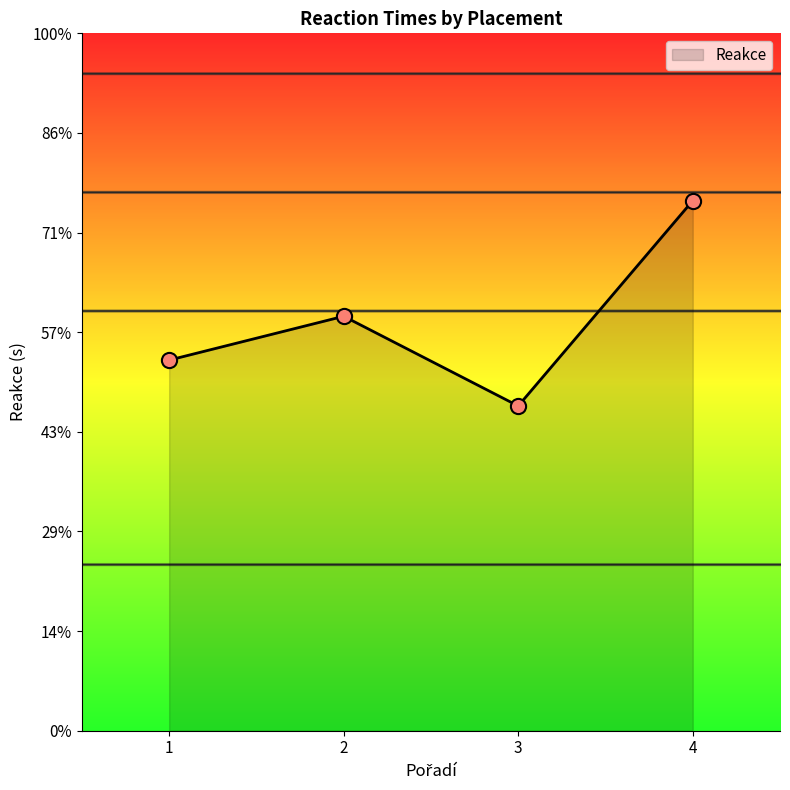

Between 1 and 3, which is larger?

1